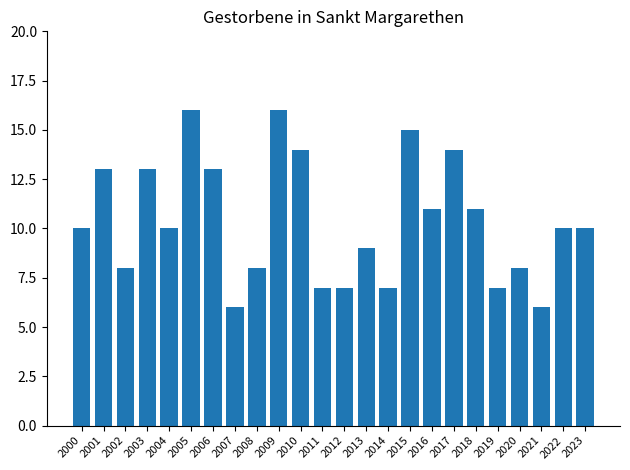

Does the chart contain stacked bars?

No